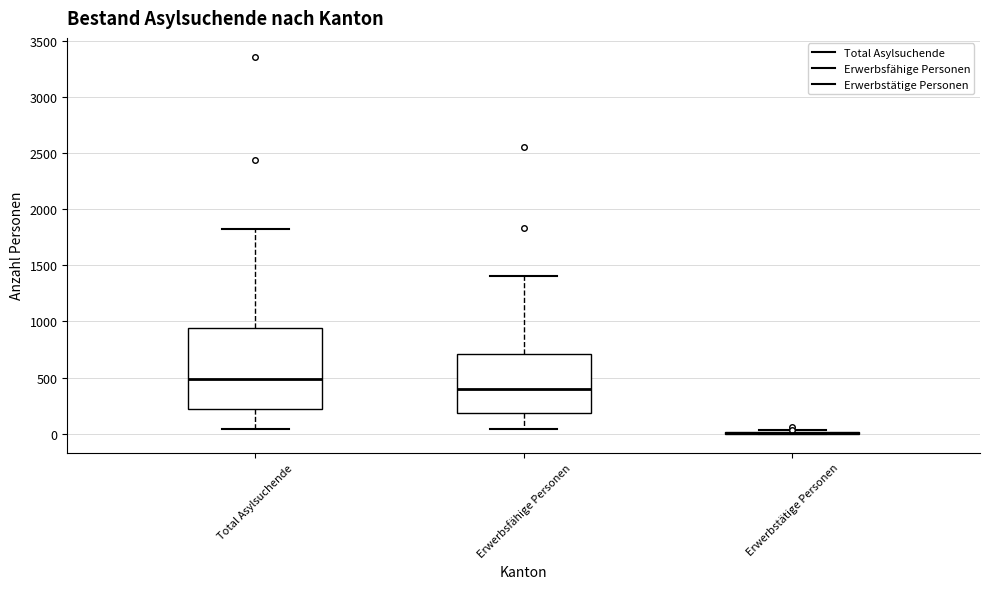

Reading left to right, read every box against the y-axis: the position of its median line, the range the box covers, and the ends of its whiskers. The values are not printed on the chart, so give them approximately, as read against the axis.

Total Asylsuchende: median 500, box 200 to 950, whiskers 50 to 1850
Erwerbsfähige Personen: median 400, box 200 to 700, whiskers 50 to 1400
Erwerbstätige Personen: box collapsed to a line at 0, whiskers 0 to 50